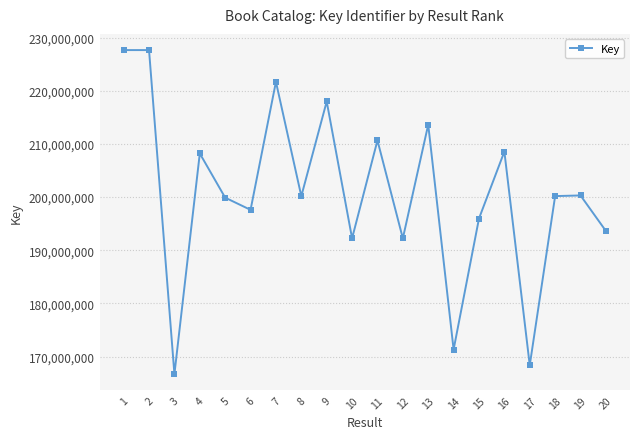

What is the sum of all values?

4014443811